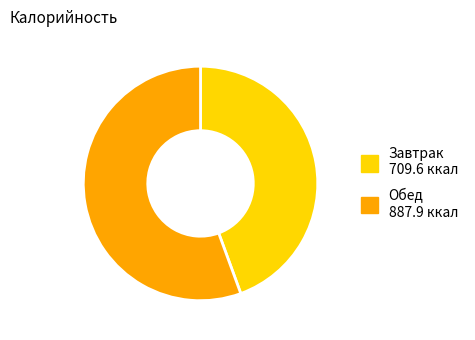

Does any single category account for the majority?

Yes